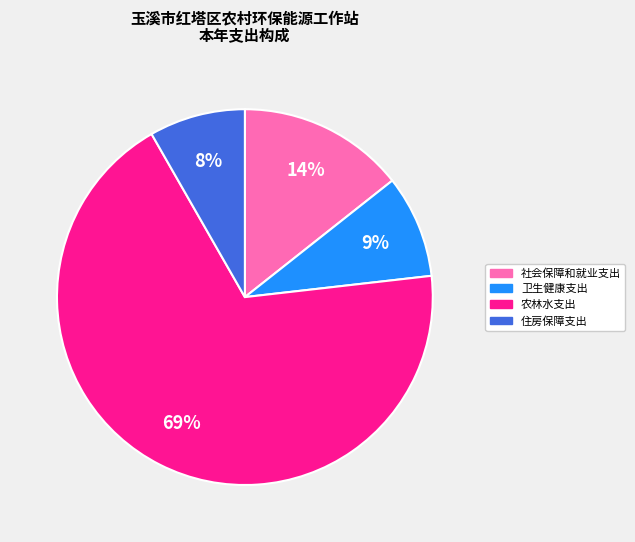

Which slice is the largest?

农林水支出